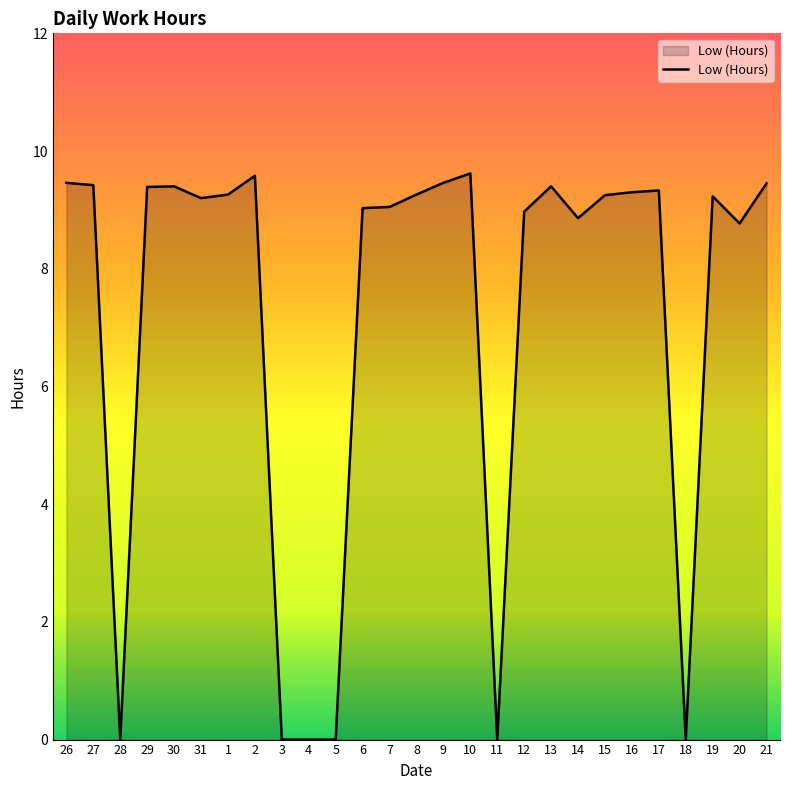

At which label does the data first exceed 9?

26